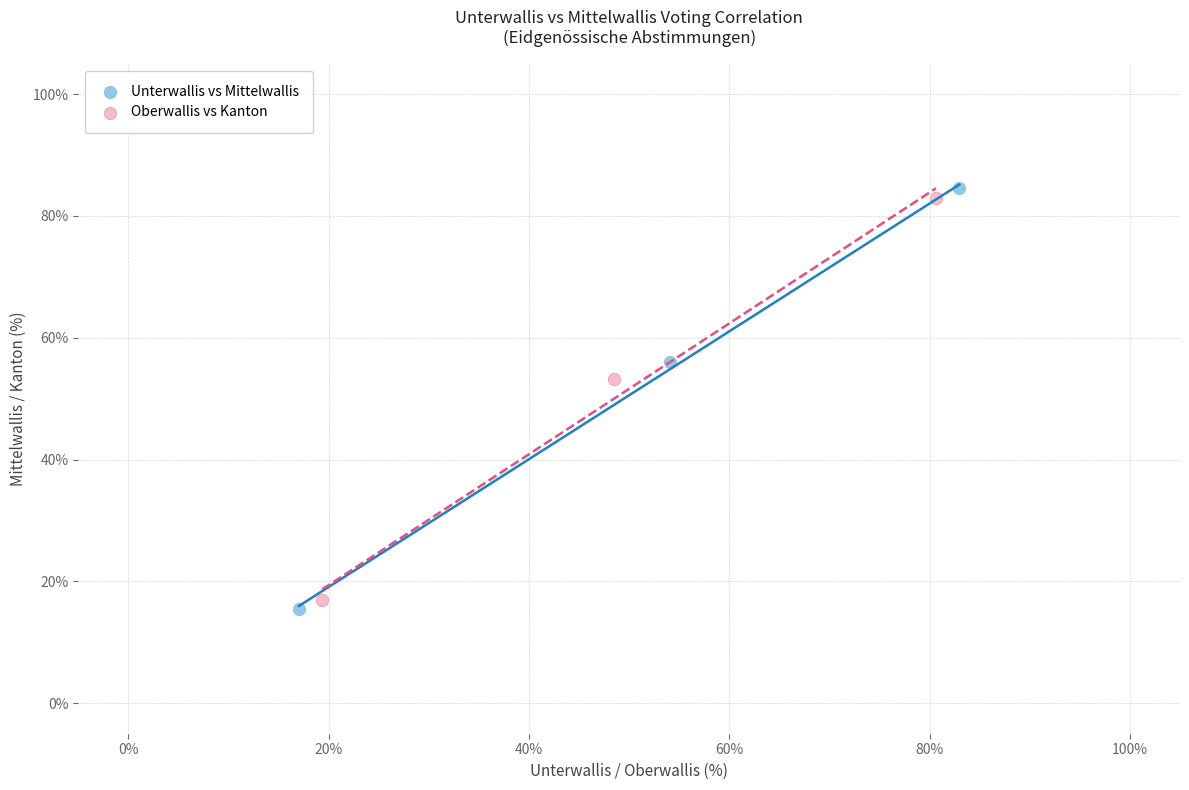

Which series has the widest spread of Y values?

Unterwallis vs Mittelwallis